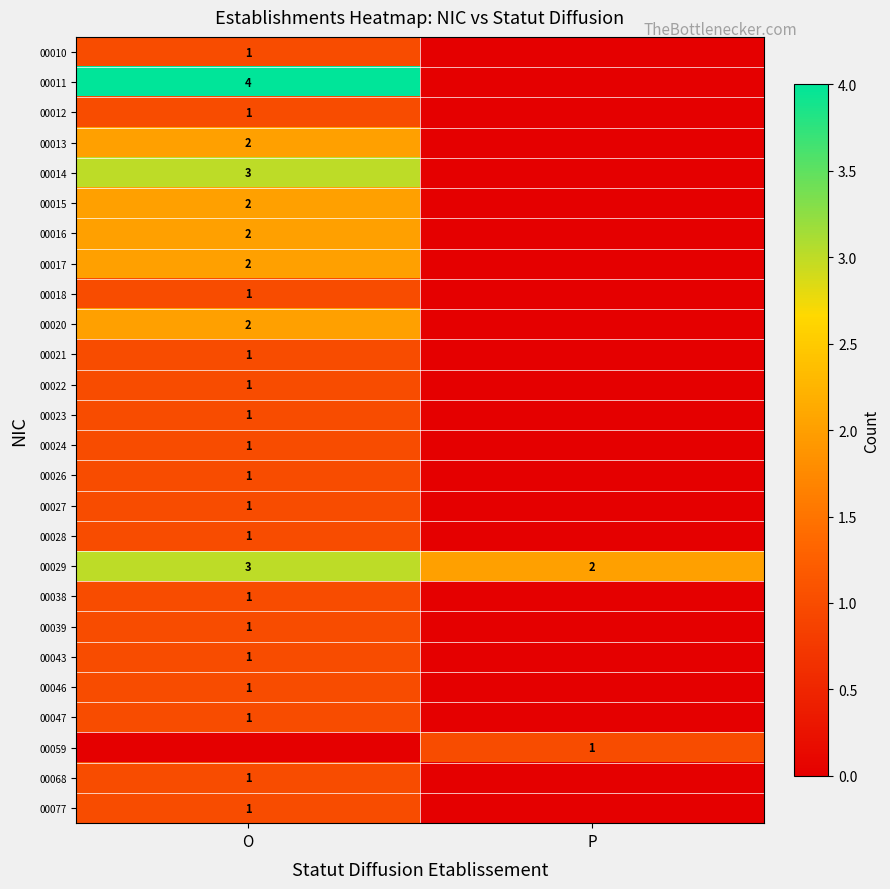

Count the number of categories in the chart.

2